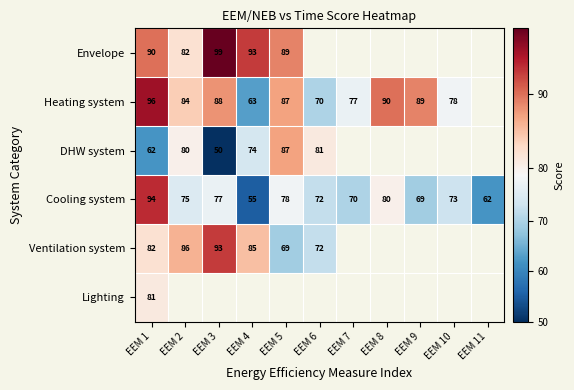

At how many categories does at least one series exceed 80?

8